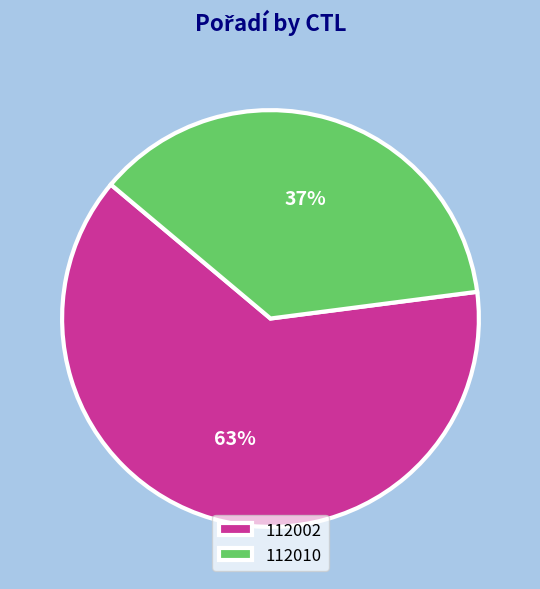

Is it true that 112010 is 37% of the pie?

True